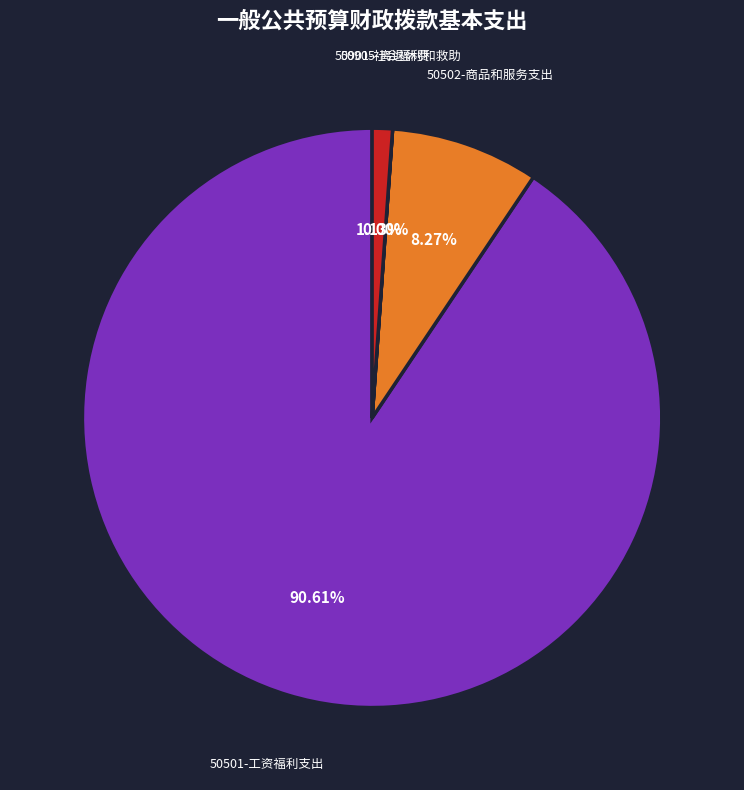

Is there any slice that represents more than half of the pie?

Yes